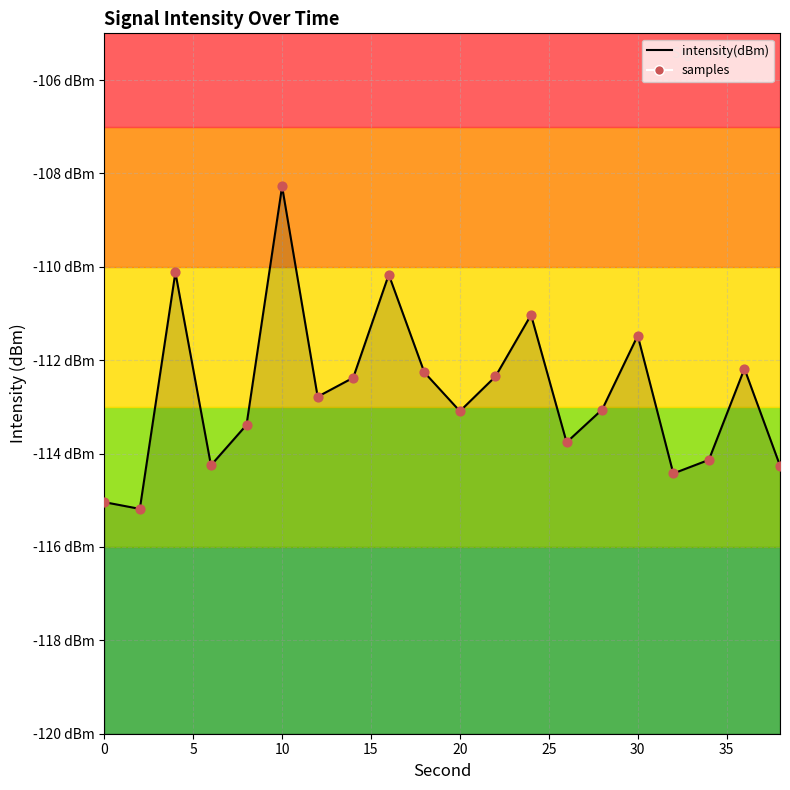

Is the value of samples at 17 greater than the value of intensity(dBm) line at 18?

No